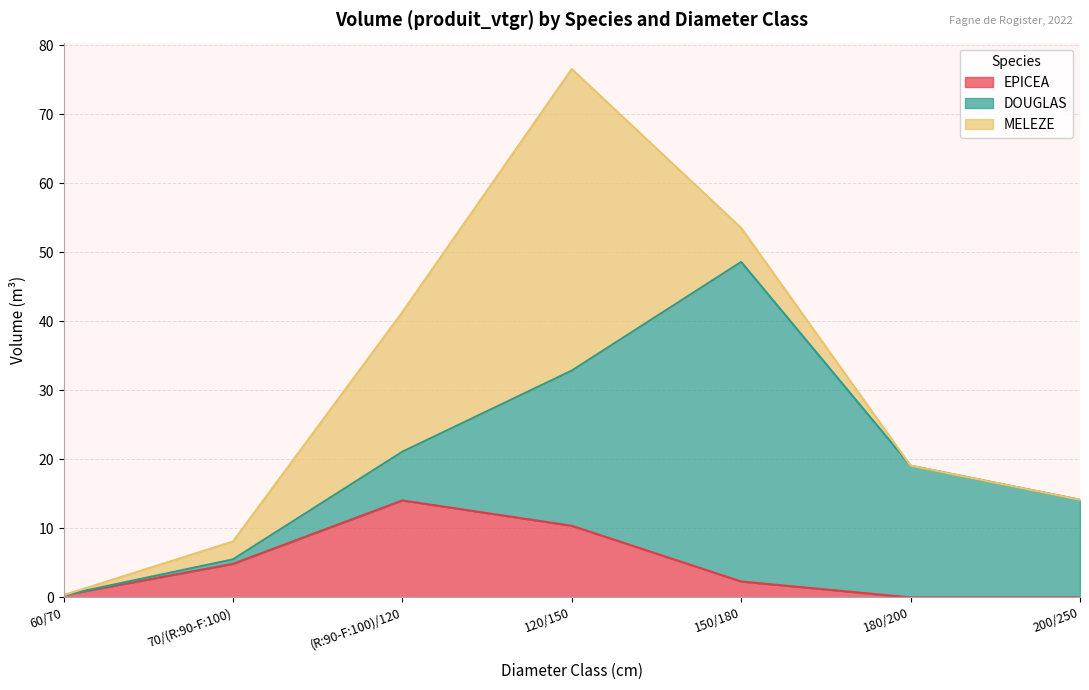

Which series has the widest spread of values?

DOUGLAS